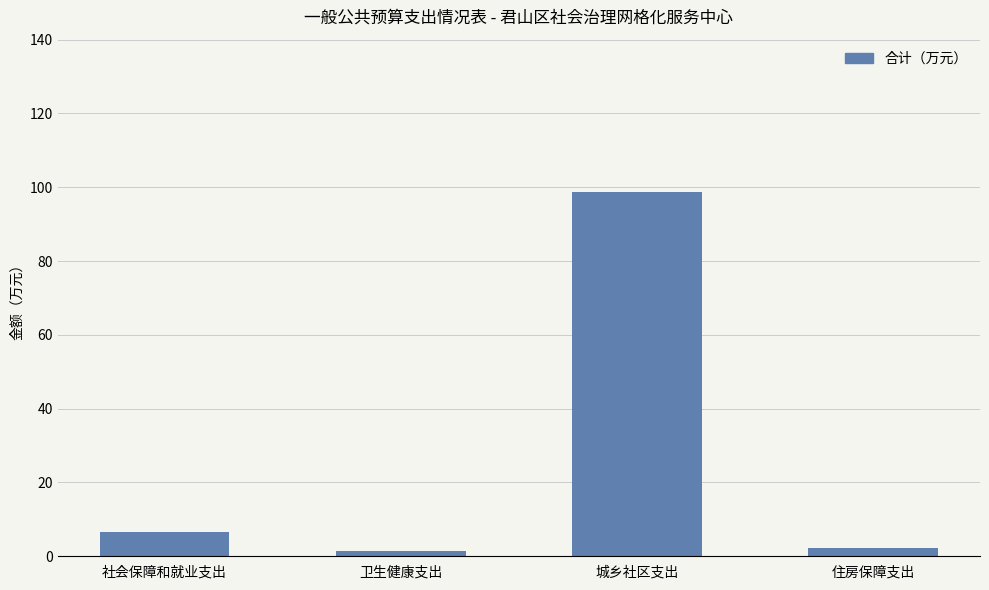

Where is the data nearest to the value 50?

社会保障和就业支出